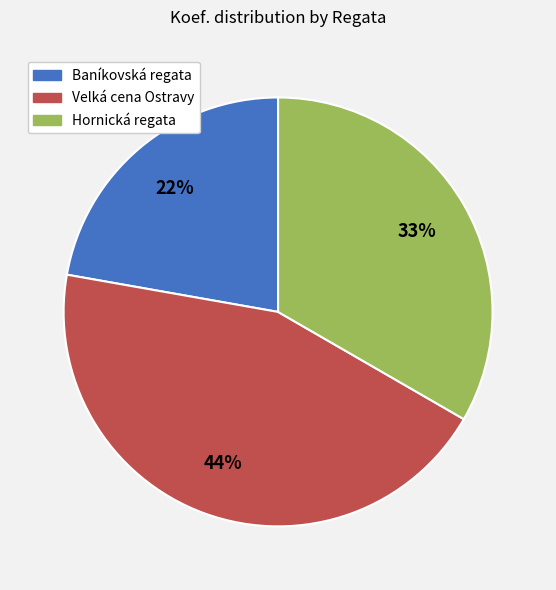

To the nearest percent, what is the average slice percentage?

33%